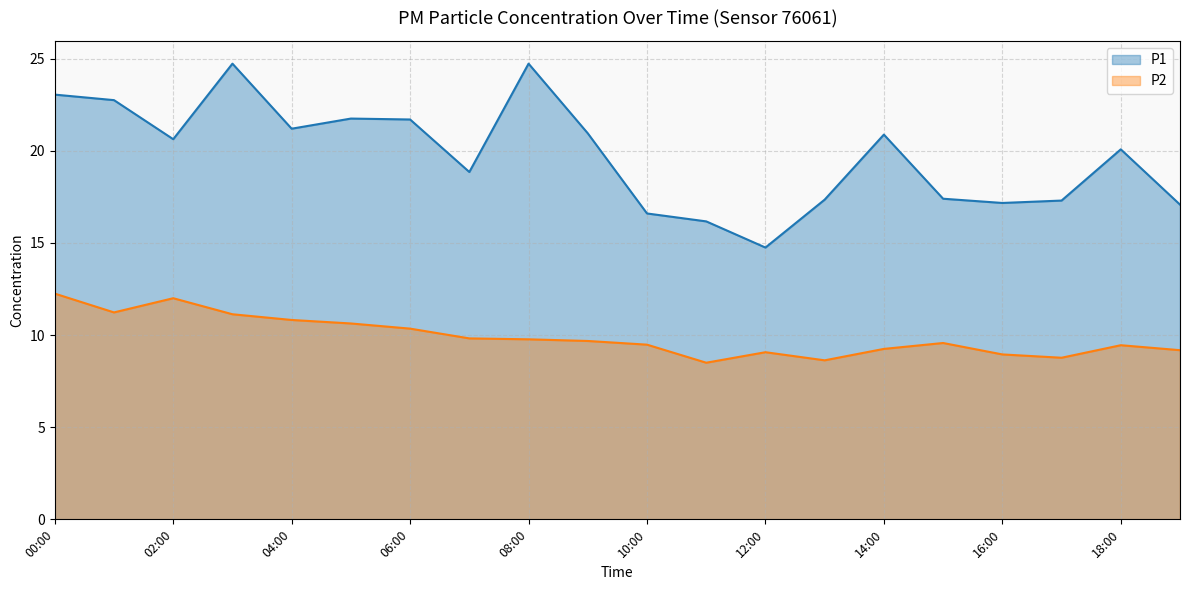

How many values in the P2 series are below 9?

4